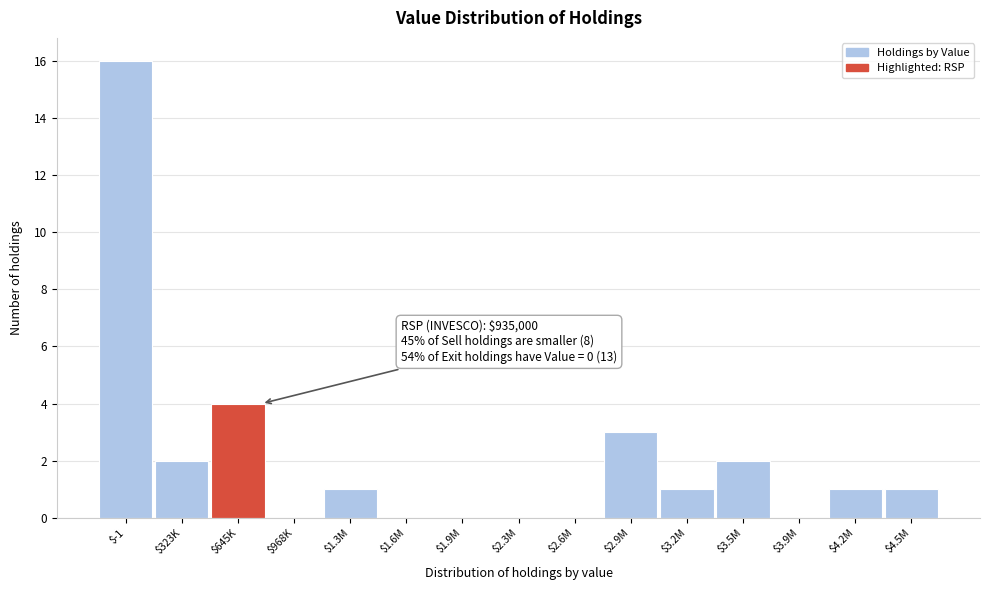

What is the greatest value displayed?

16